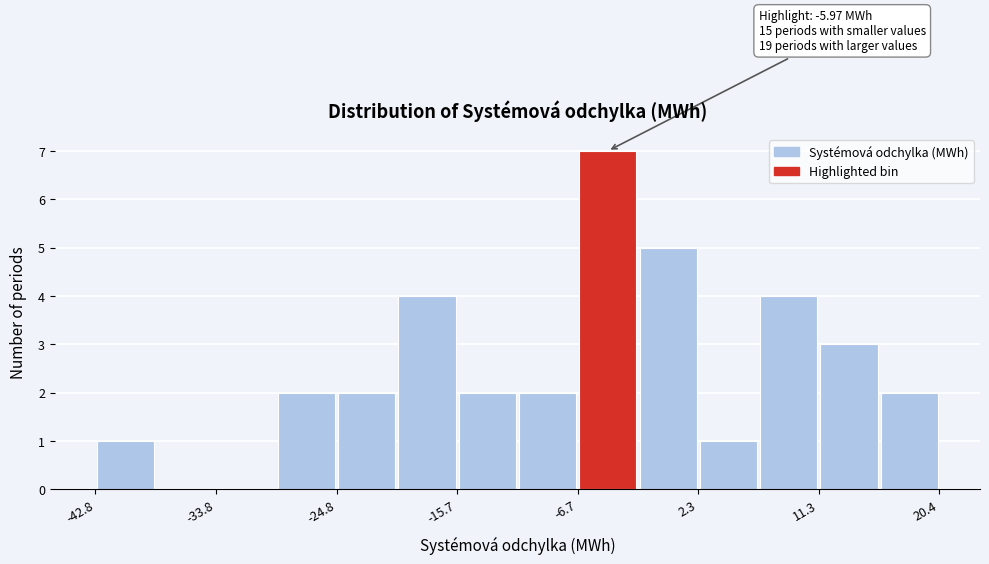

Which range on the x-axis has the tallest bar?

-7 to -2